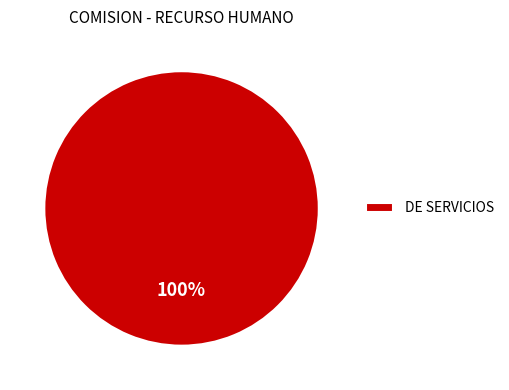

To the nearest percent, what portion does DE SERVICIOS represent?

100%